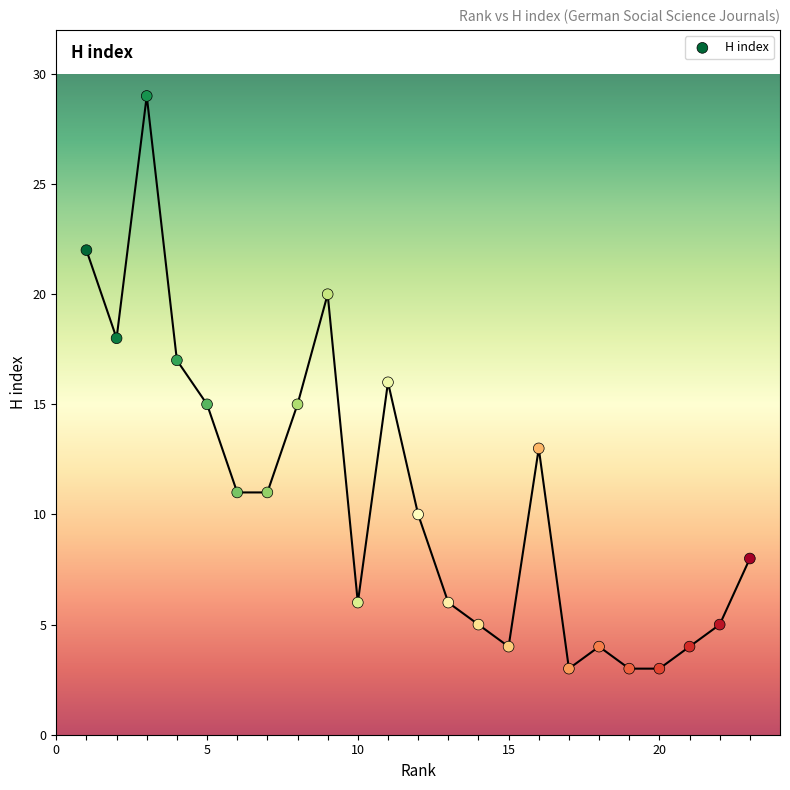

What is the range of Y values (max minus min)?

26